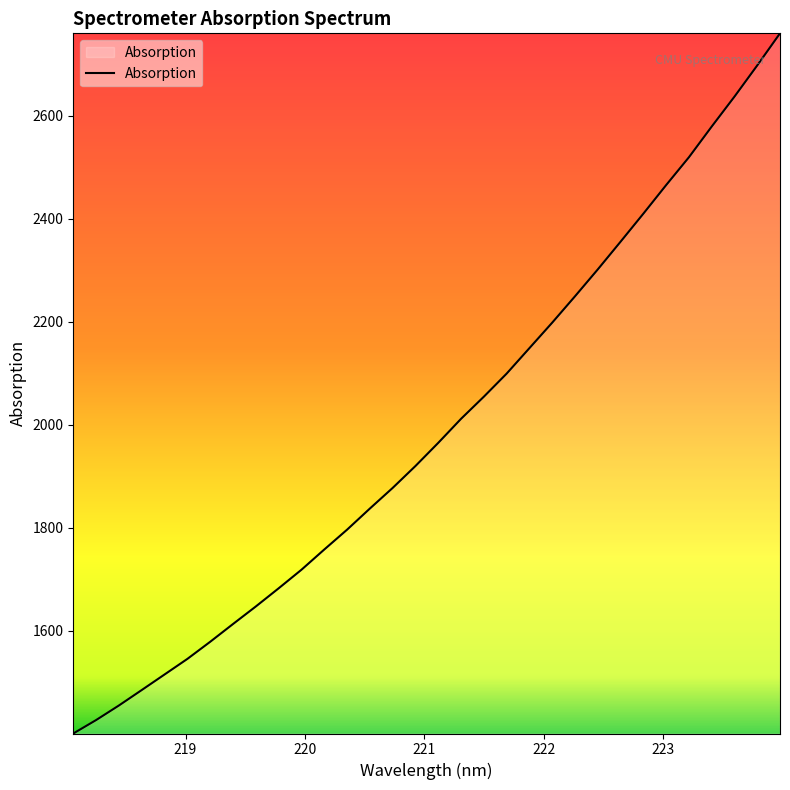

What is the maximum value shown in the chart?

2759.7